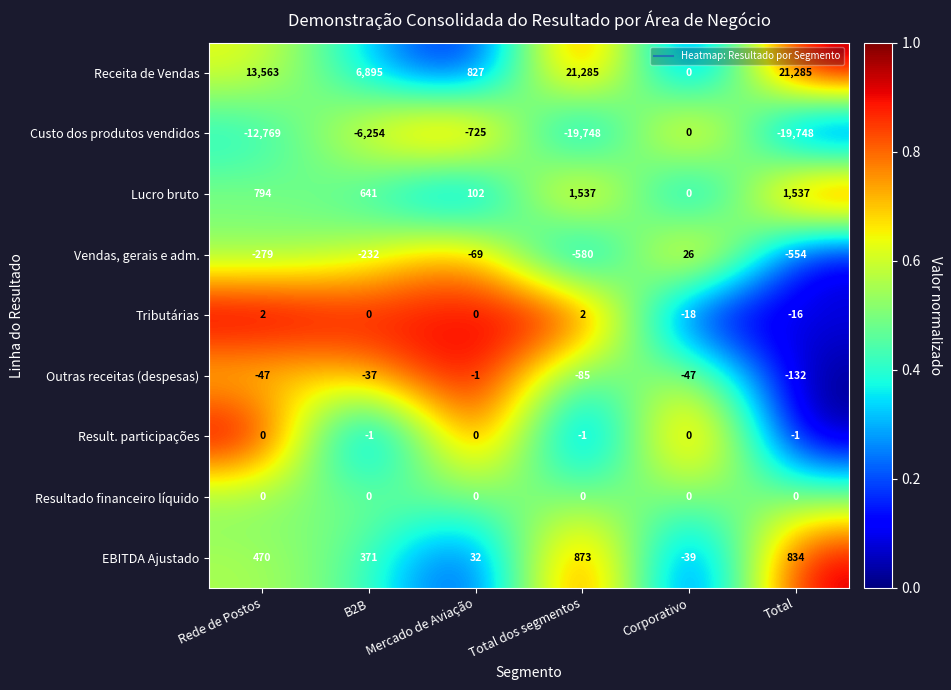

At Total dos segmentos, list the series in order from smallest to largest.

Custo dos produtos vendidos, Vendas, gerais e adm., Outras receitas (despesas), Result. participações, Resultado financeiro líquido, Tributárias, EBITDA Ajustado, Lucro bruto, Receita de Vendas